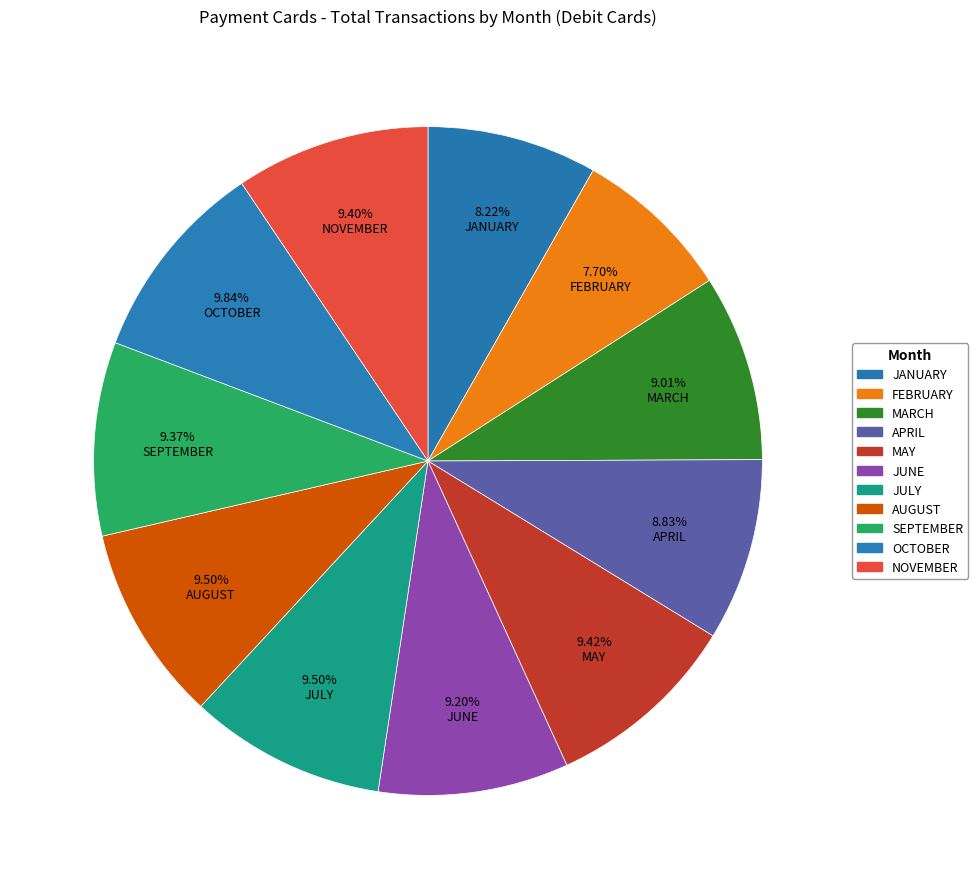

How many segments does this pie chart have?

11